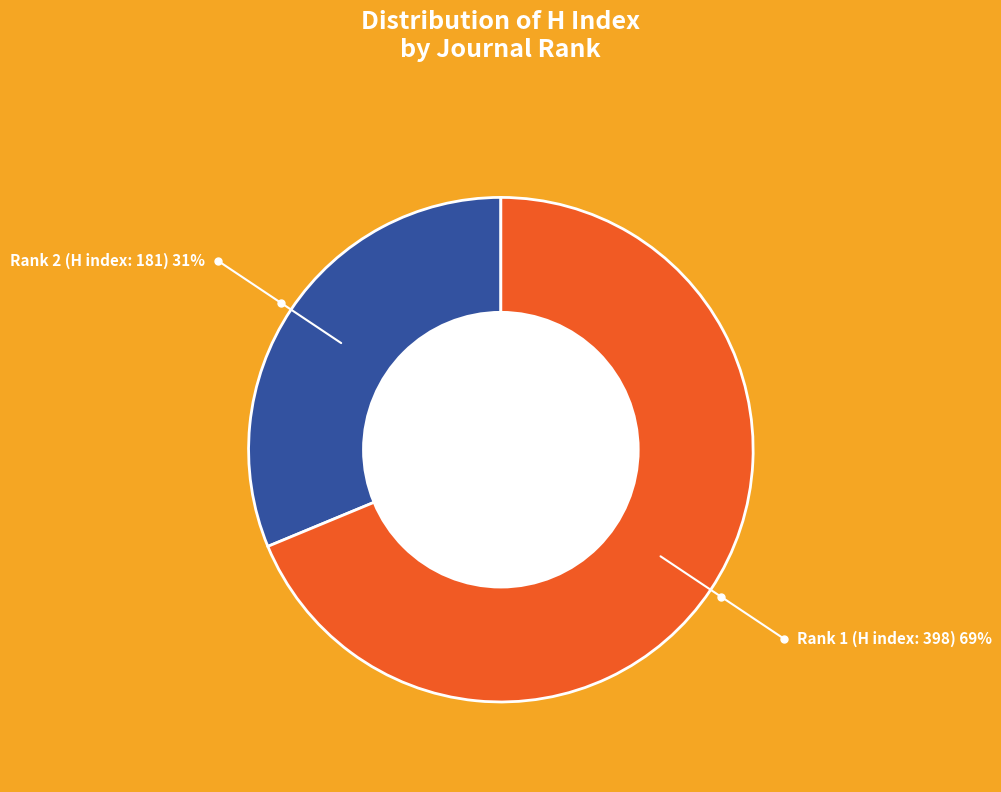

Rank the categories by value from lowest to highest.

Rank 2 (H index: 181), Rank 1 (H index: 398)